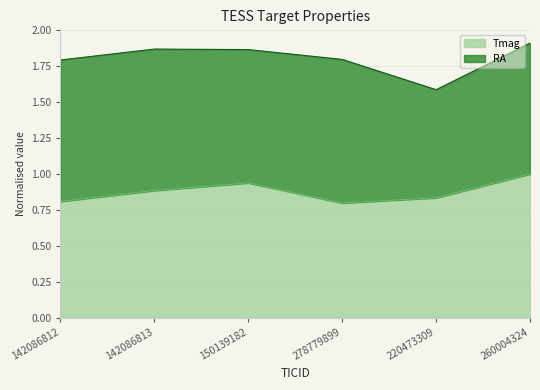

How many interior local valleys (lower than both neighbors) does the data have?

1